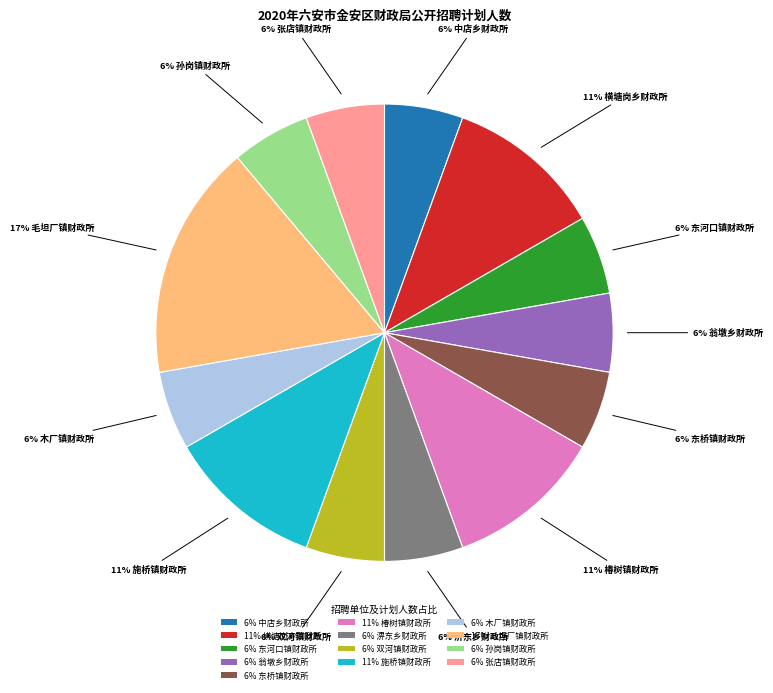

What is the largest slice in the pie chart?

17% 毛坦厂镇财政所